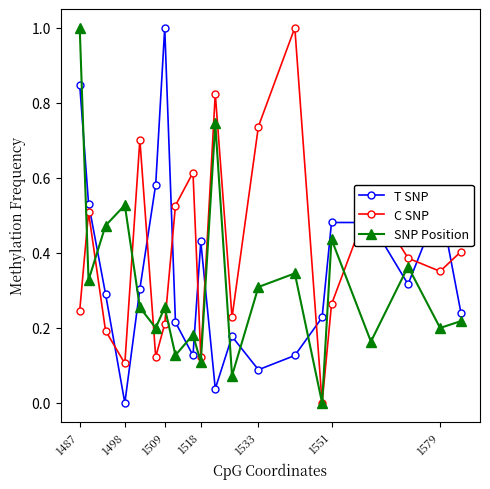

How many distinct data groups are displayed?

3